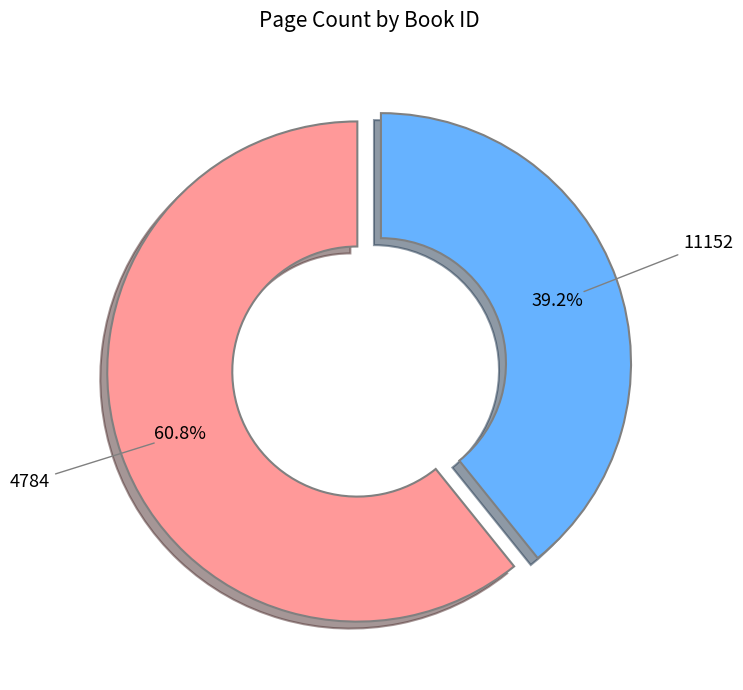

To the nearest percent, what is the average slice percentage?

50%